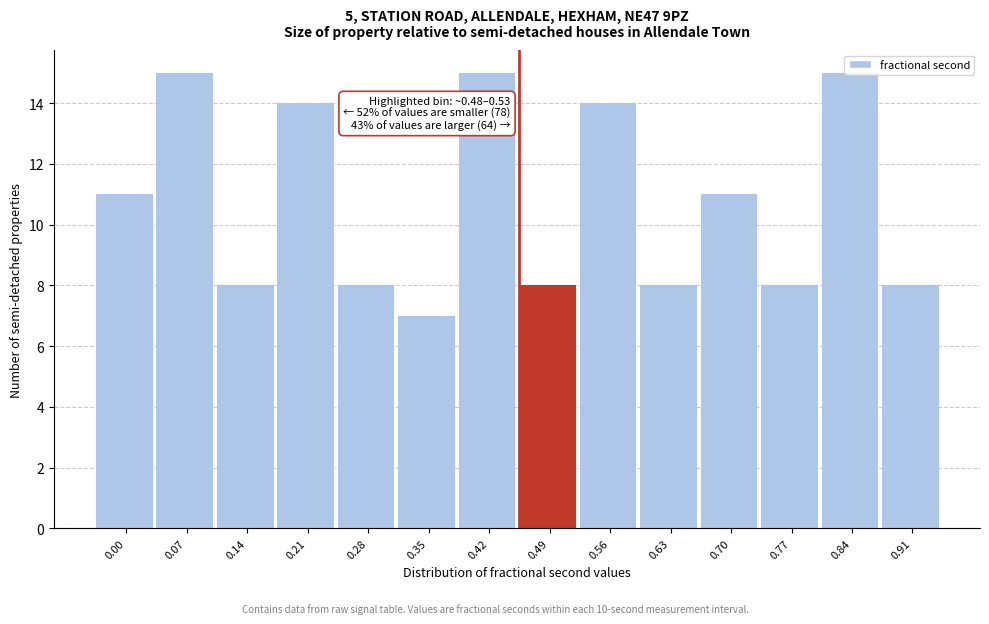

What is the value of the 10th bar from the left?

8